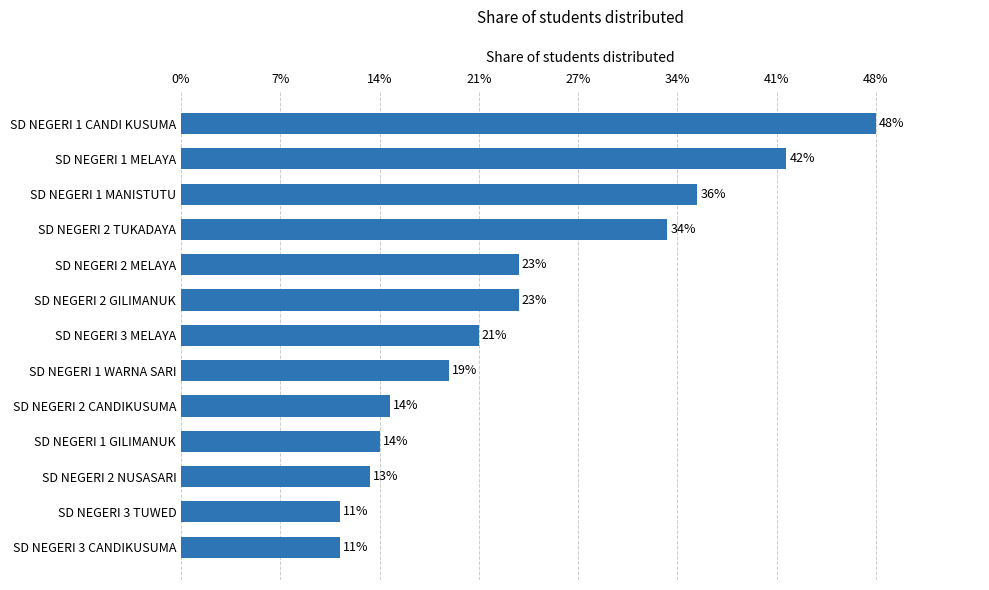

Does the chart contain any negative values?

No